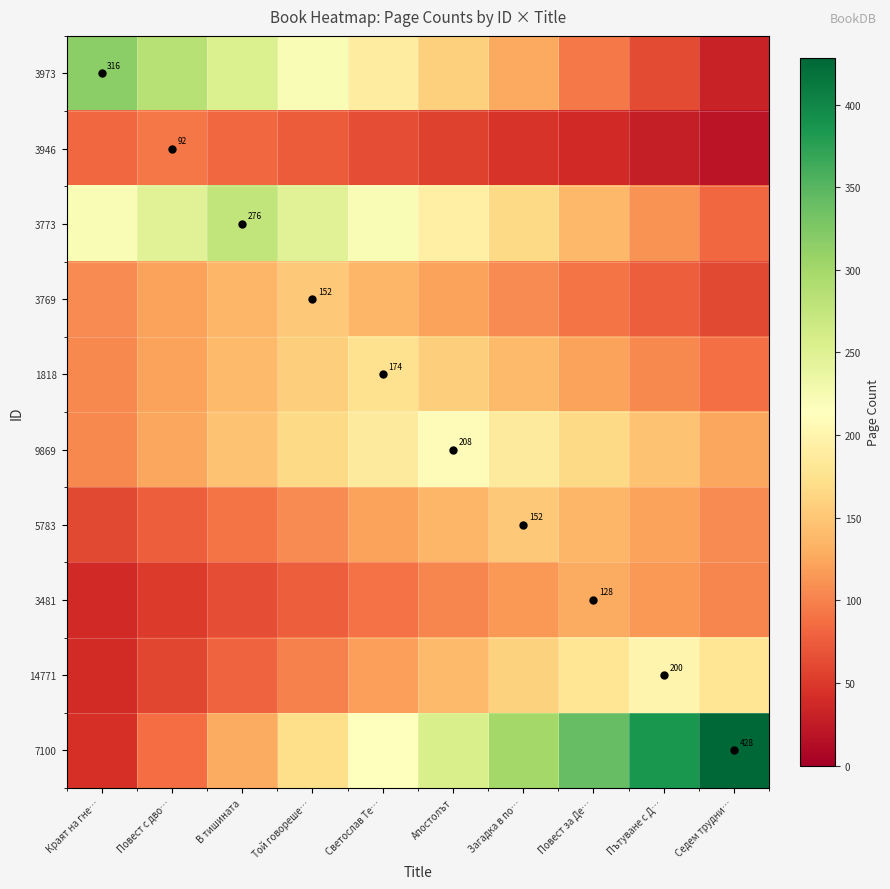

How many data points in 3973 are less than 189?

5